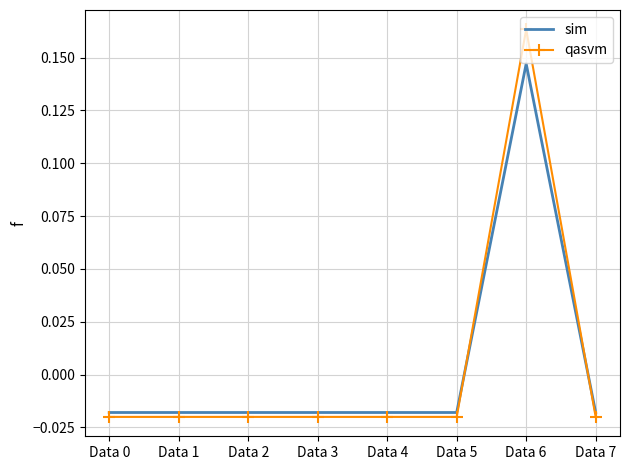

How many intersections are there between qasvm and sim?

2